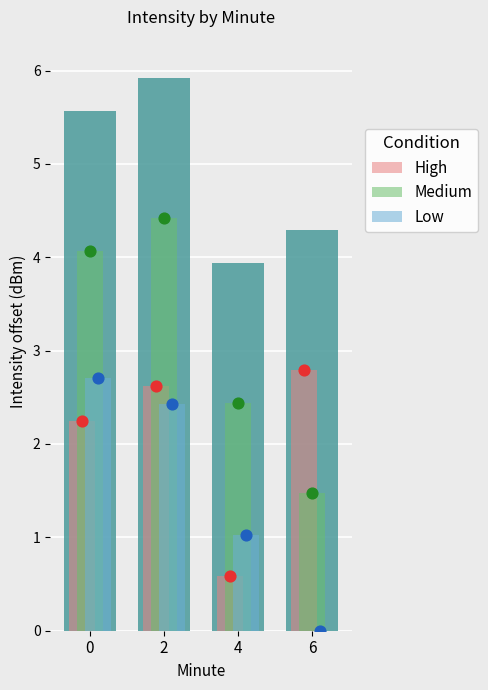

Which series reaches the maximum Y coordinate?

Medium